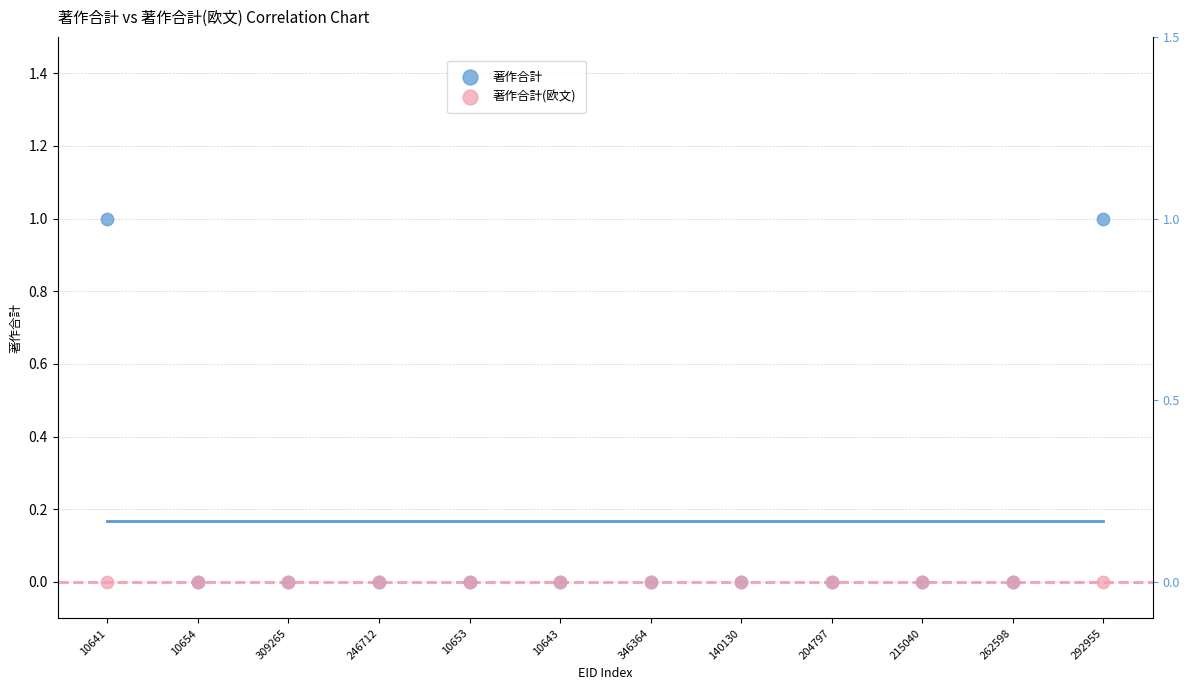

What are all the series names shown in the legend?

著作合計, 著作合計(欧文)